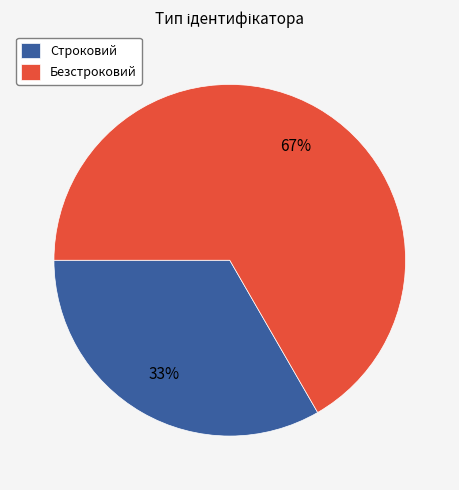

To the nearest percent, what is the average slice percentage?

50%